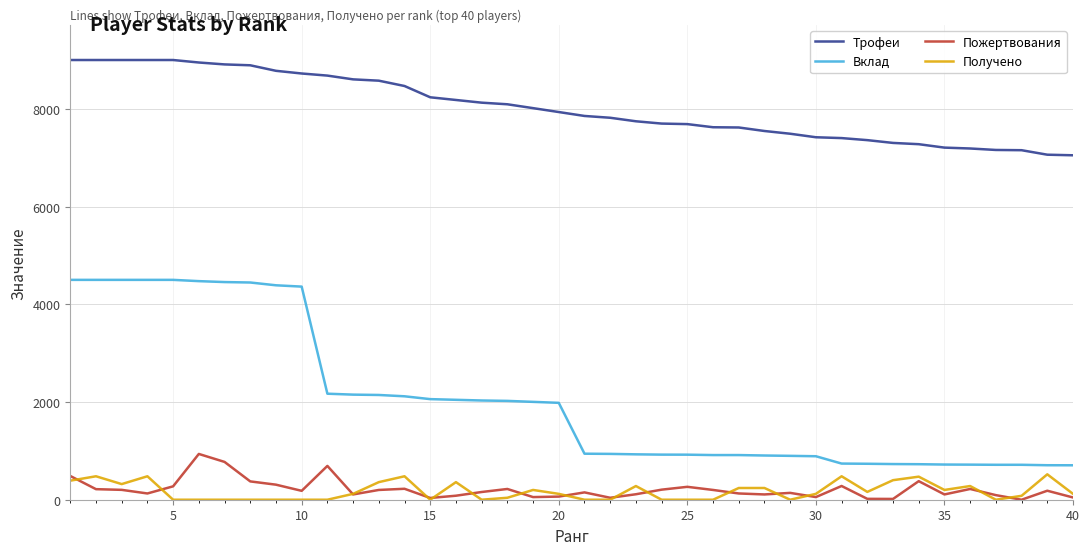

What is the sum of all Пожертвования values?

8469